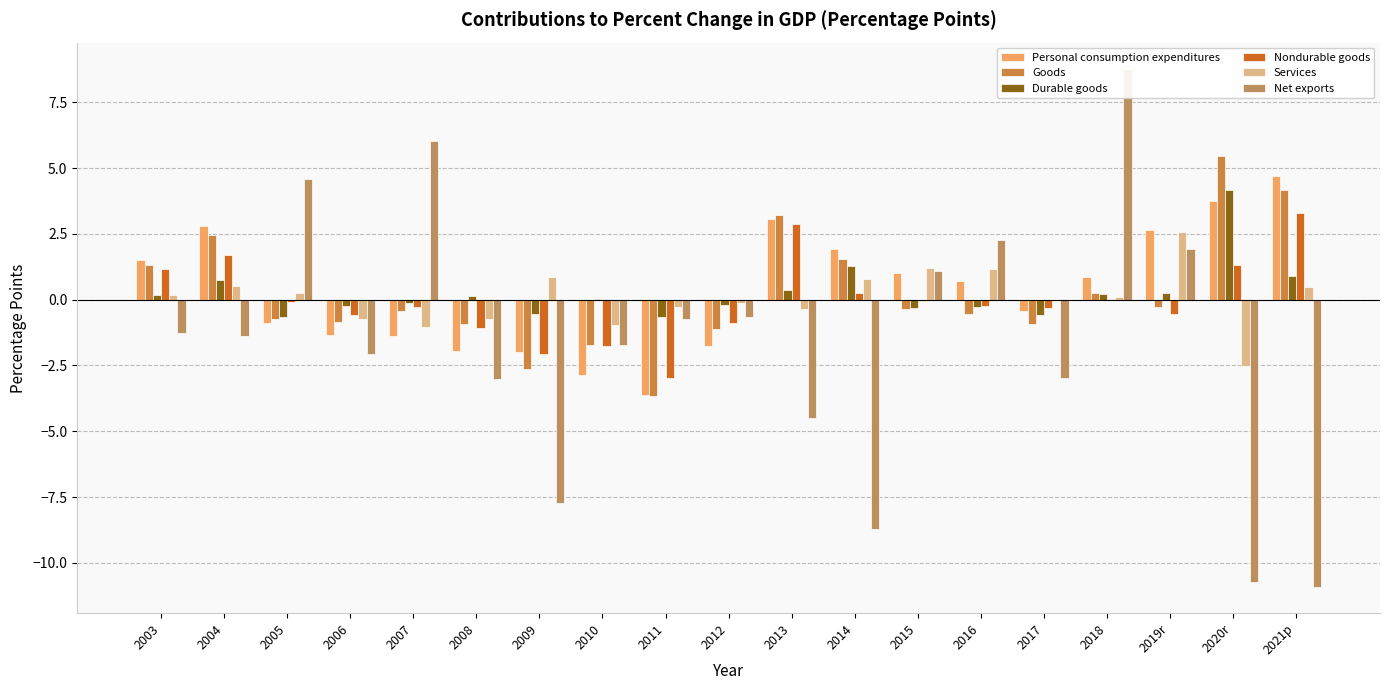

List the series in order of their peak value, highest first.

Net exports, Goods, Personal consumption expenditures, Durable goods, Nondurable goods, Services